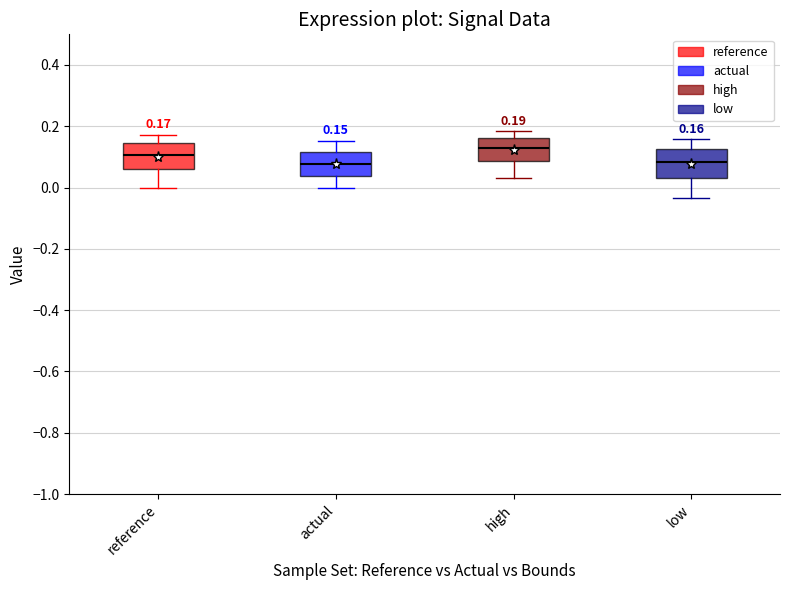

Which box has the highest median line?

high